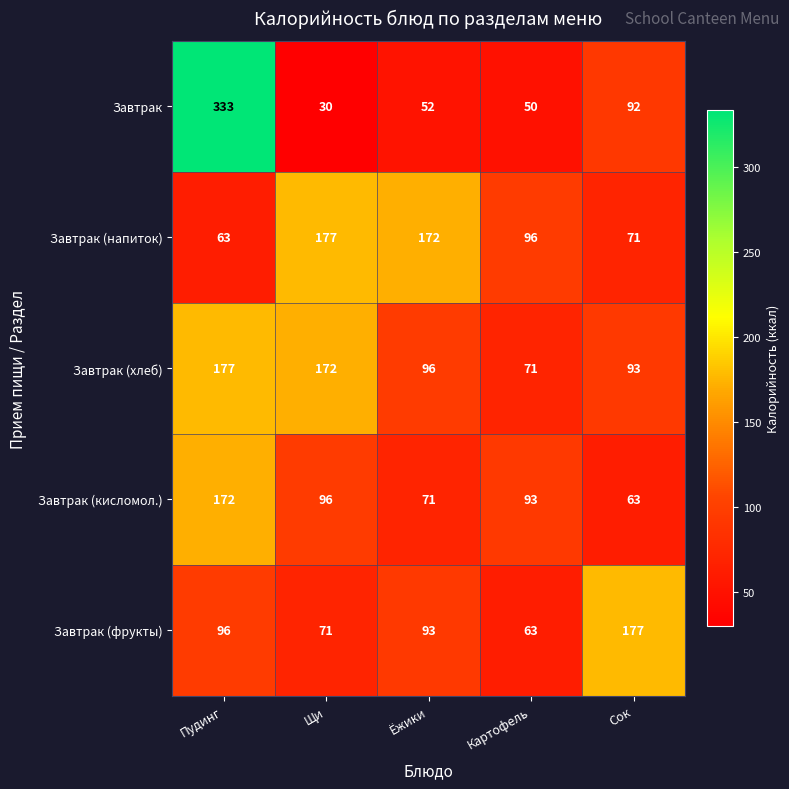

At Щи, list the series in order from smallest to largest.

Завтрак, Завтрак (фрукты), Завтрак (кисломол.), Завтрак (хлеб), Завтрак (напиток)